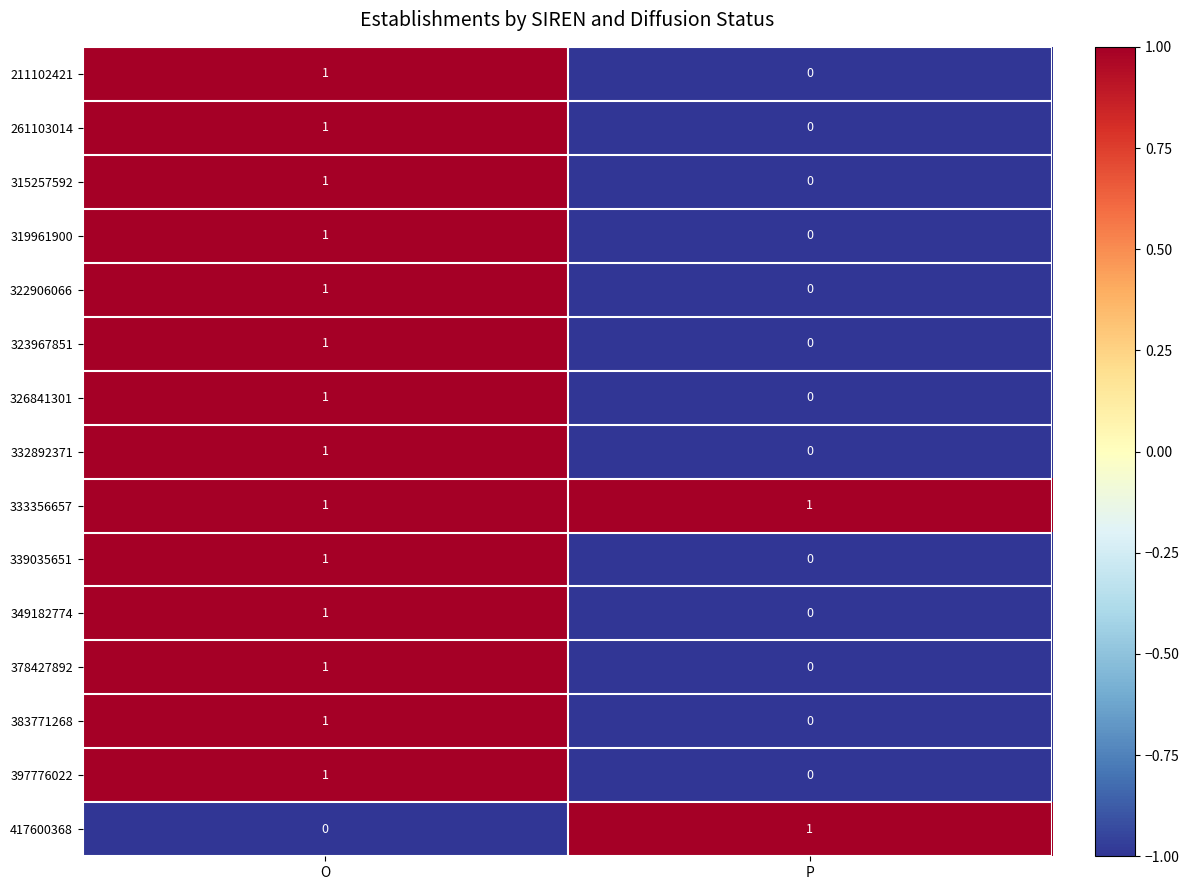

List the labels in order of 211102421 value, smallest first.

P, O